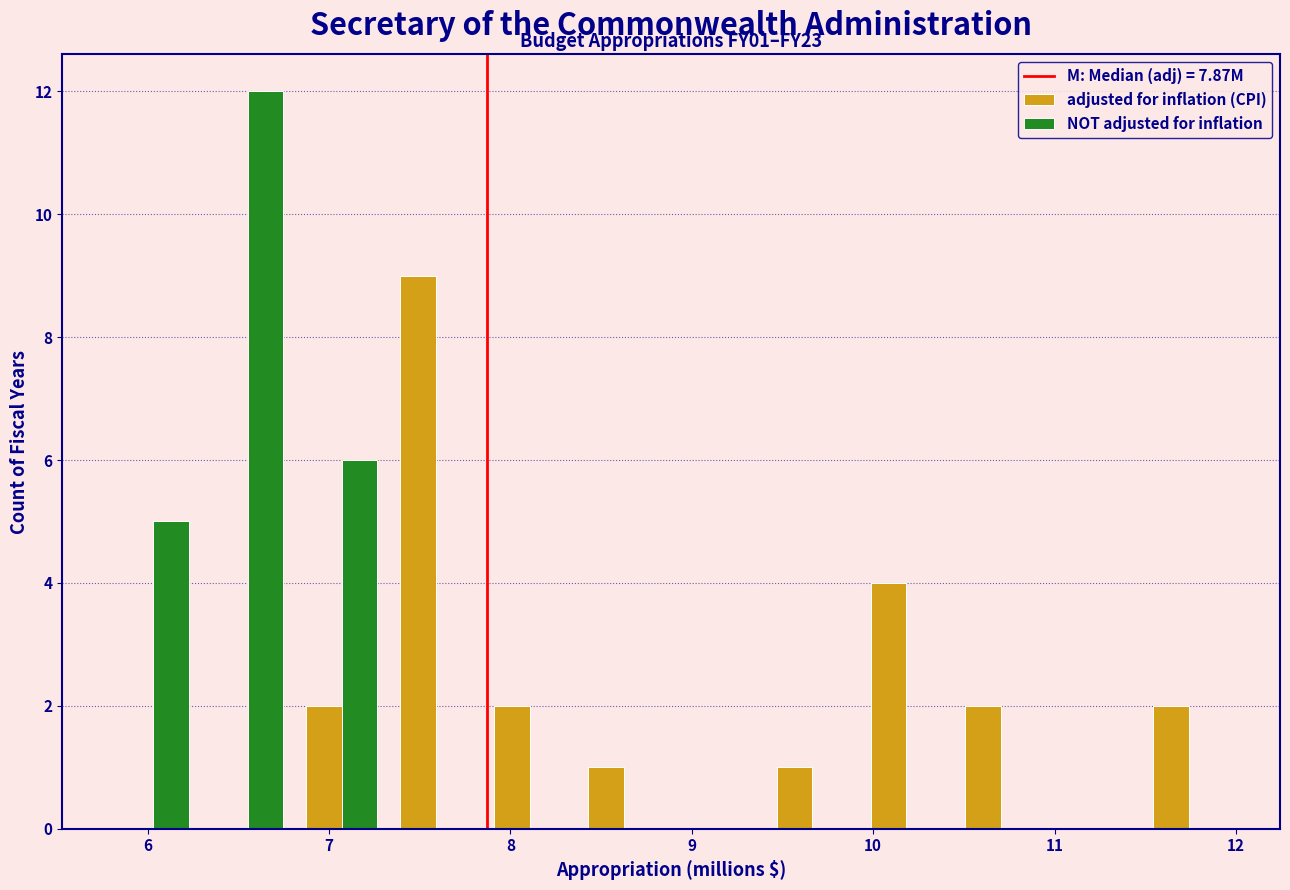

In the adjusted for inflation (CPI) series, which range on the x-axis has the tallest bar?

7.3 to 7.8